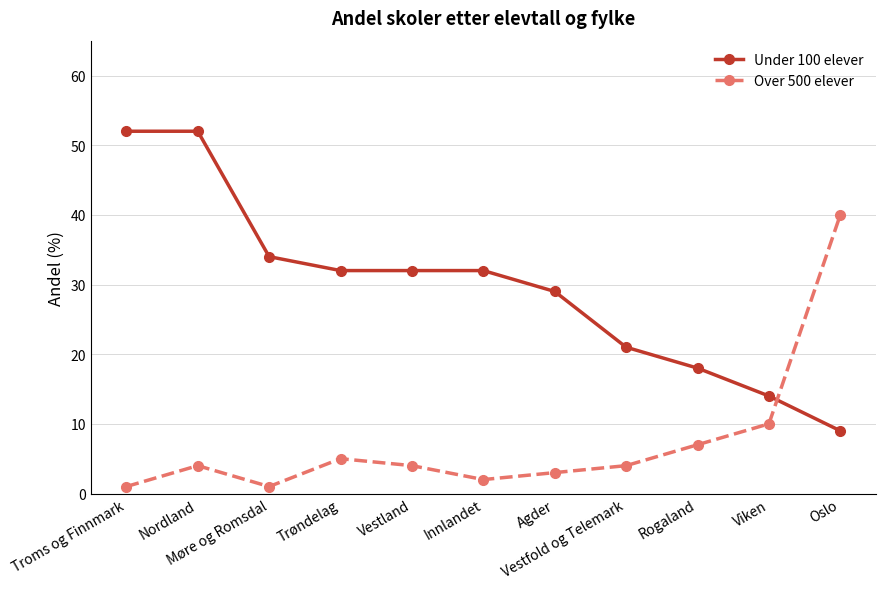

Reading left to right, what are all the values shown in this chart?

Under 100 elever: 52	52	34	32	32	32	29	21	18	14	9
Over 500 elever: 1	4	1	5	4	2	3	4	7	10	40